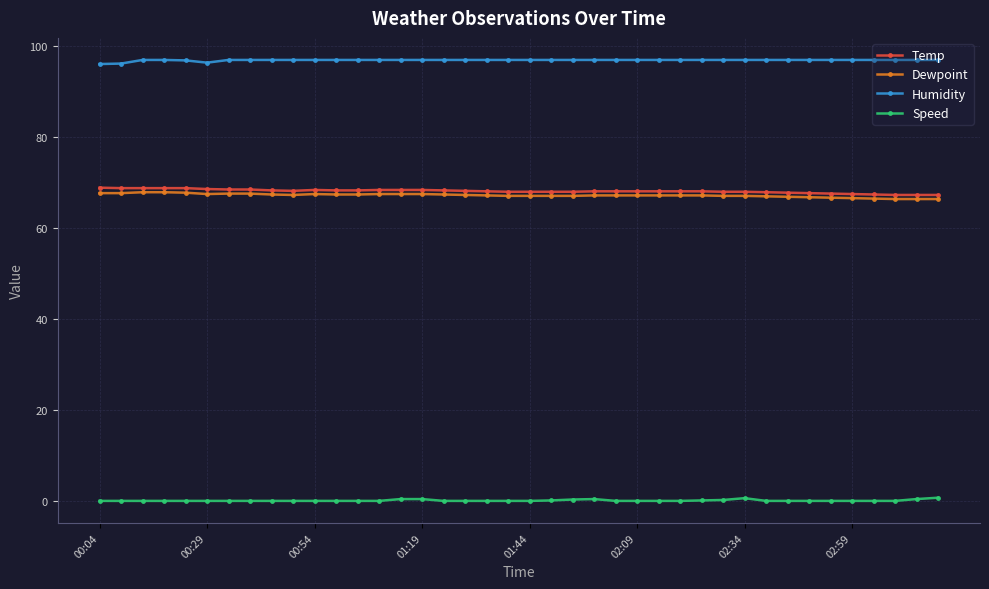

What is the value of the Dewpoint point at the 19th from the left?

67.2